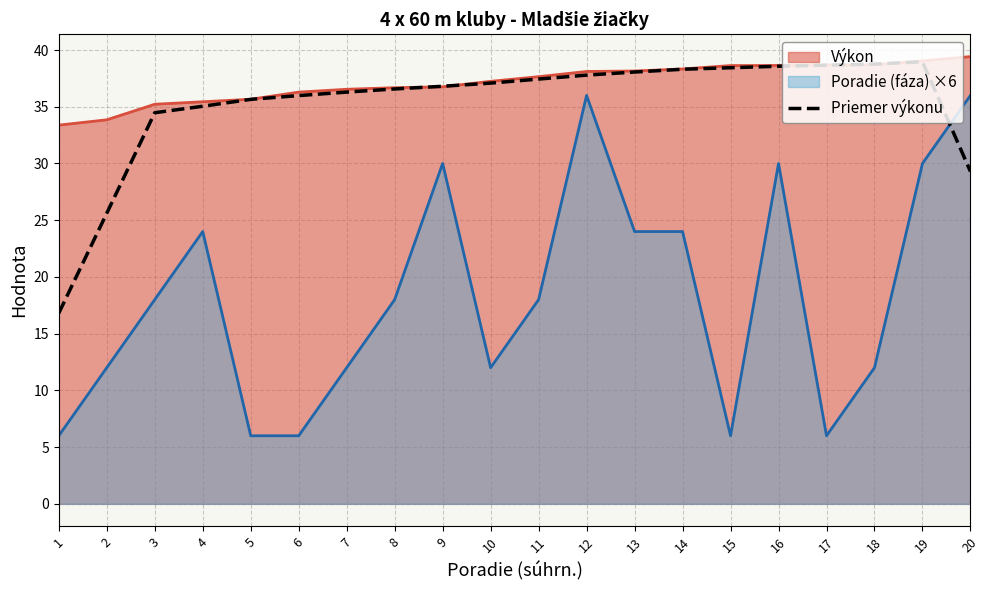

Which series changed the most between 10 and 19?

Poradie (fáza) ×6